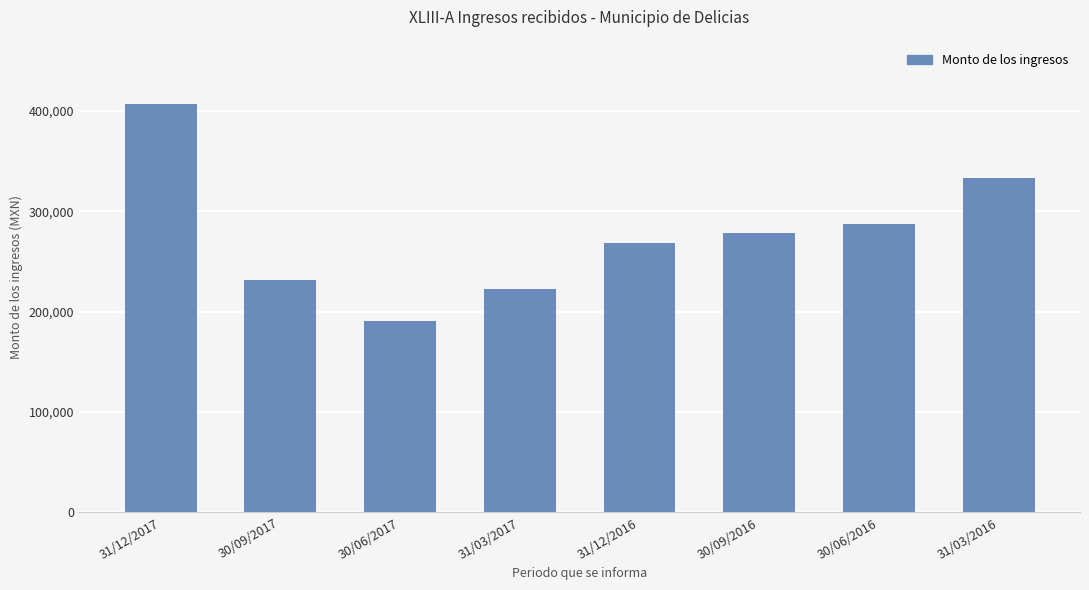

Count the number of categories in the chart.

8